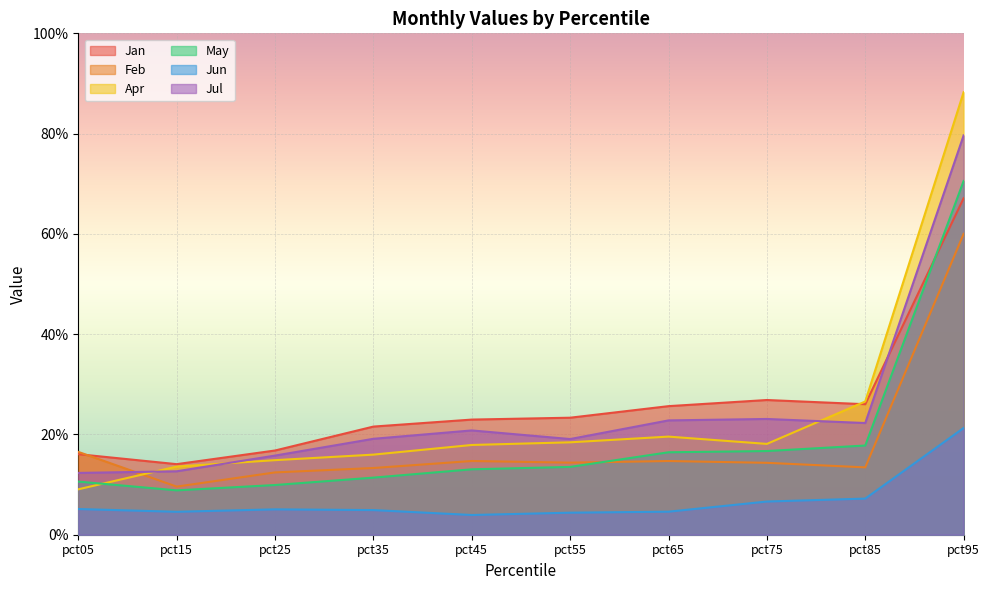

Count the Jun values in the range 0 to 1.

10